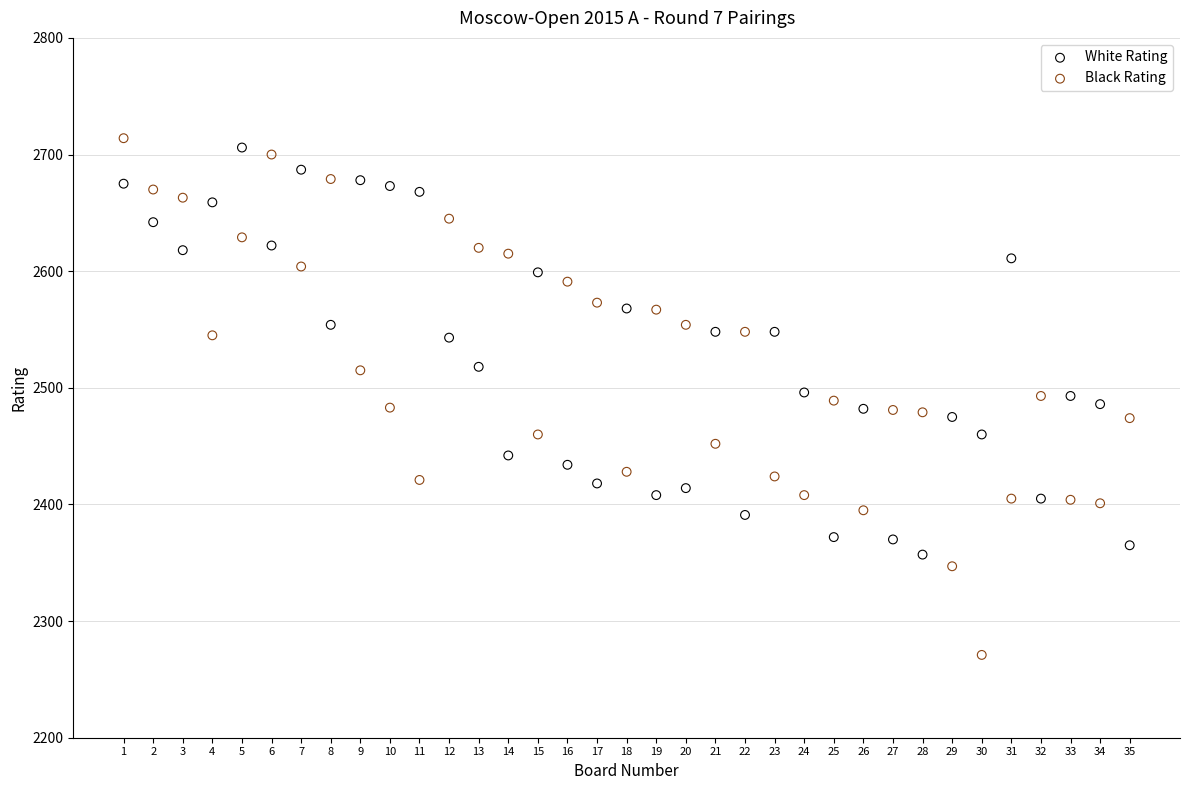

What are all the series names shown in the legend?

White Rating, Black Rating